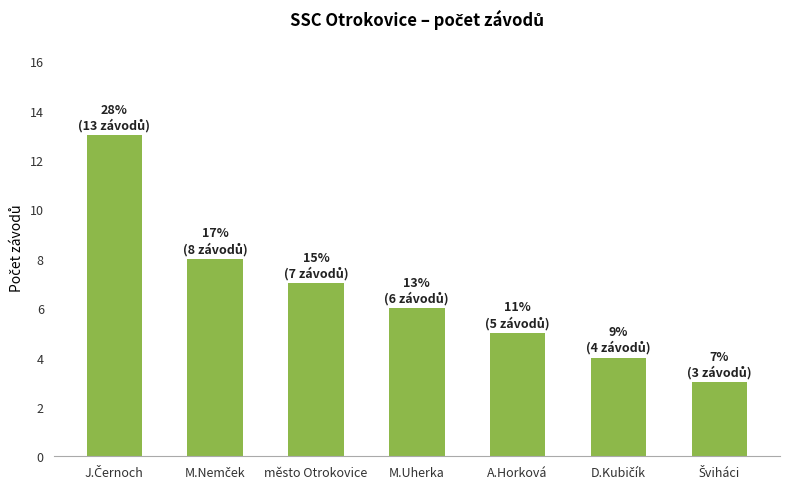

Reading left to right, extract all data points from this chart.

13	8	7	6	5	4	3